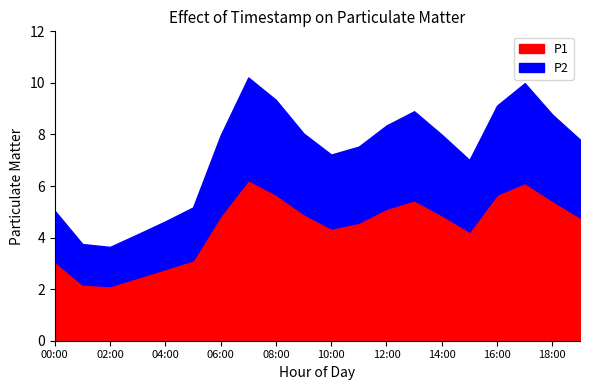

What is the label of the 2nd point from the right?

18:00